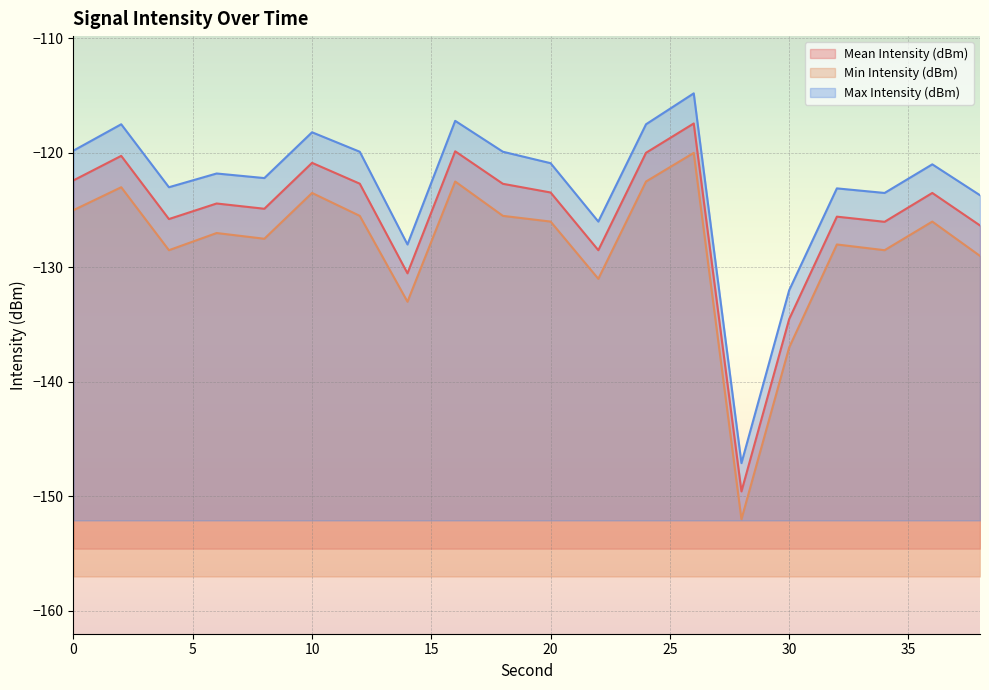

The Min Intensity (dBm) series shows -133.0 at 14. True or false?

True